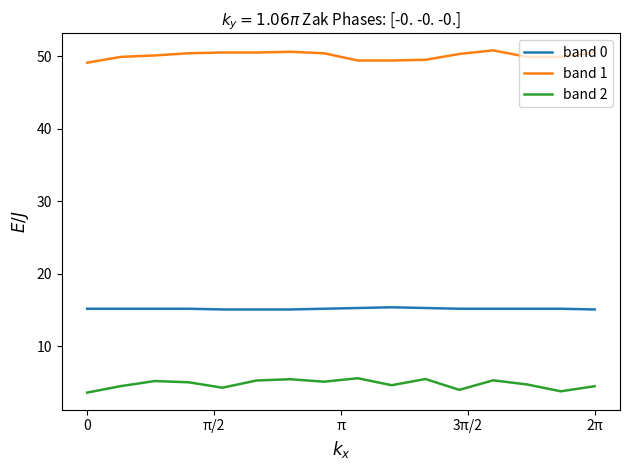

True or false: band 1 and band 2 intersect in this chart.

False